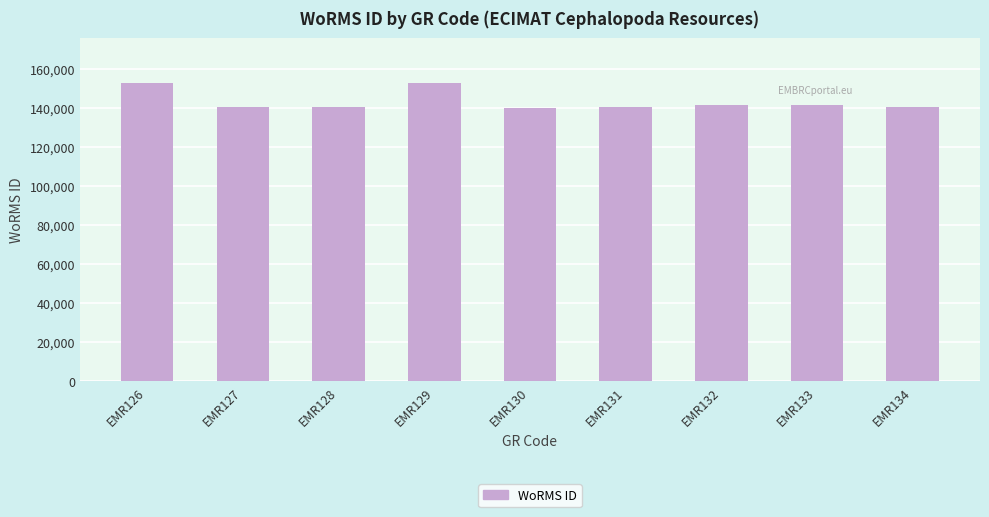

The chart shows a value of 249527 at EMR126. True or false?

False